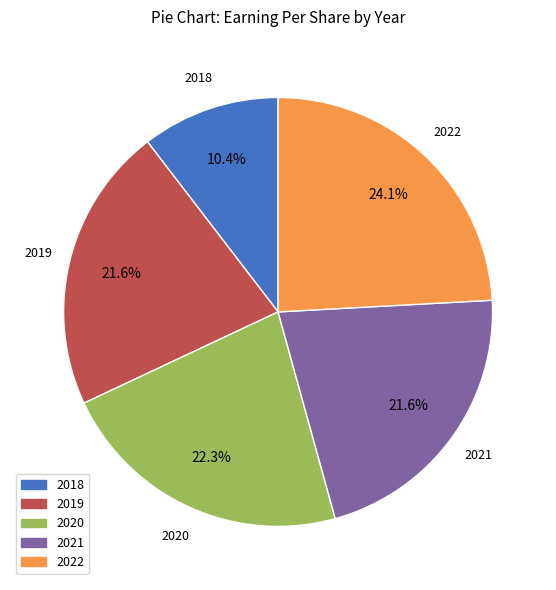

How many segments does this pie chart have?

5